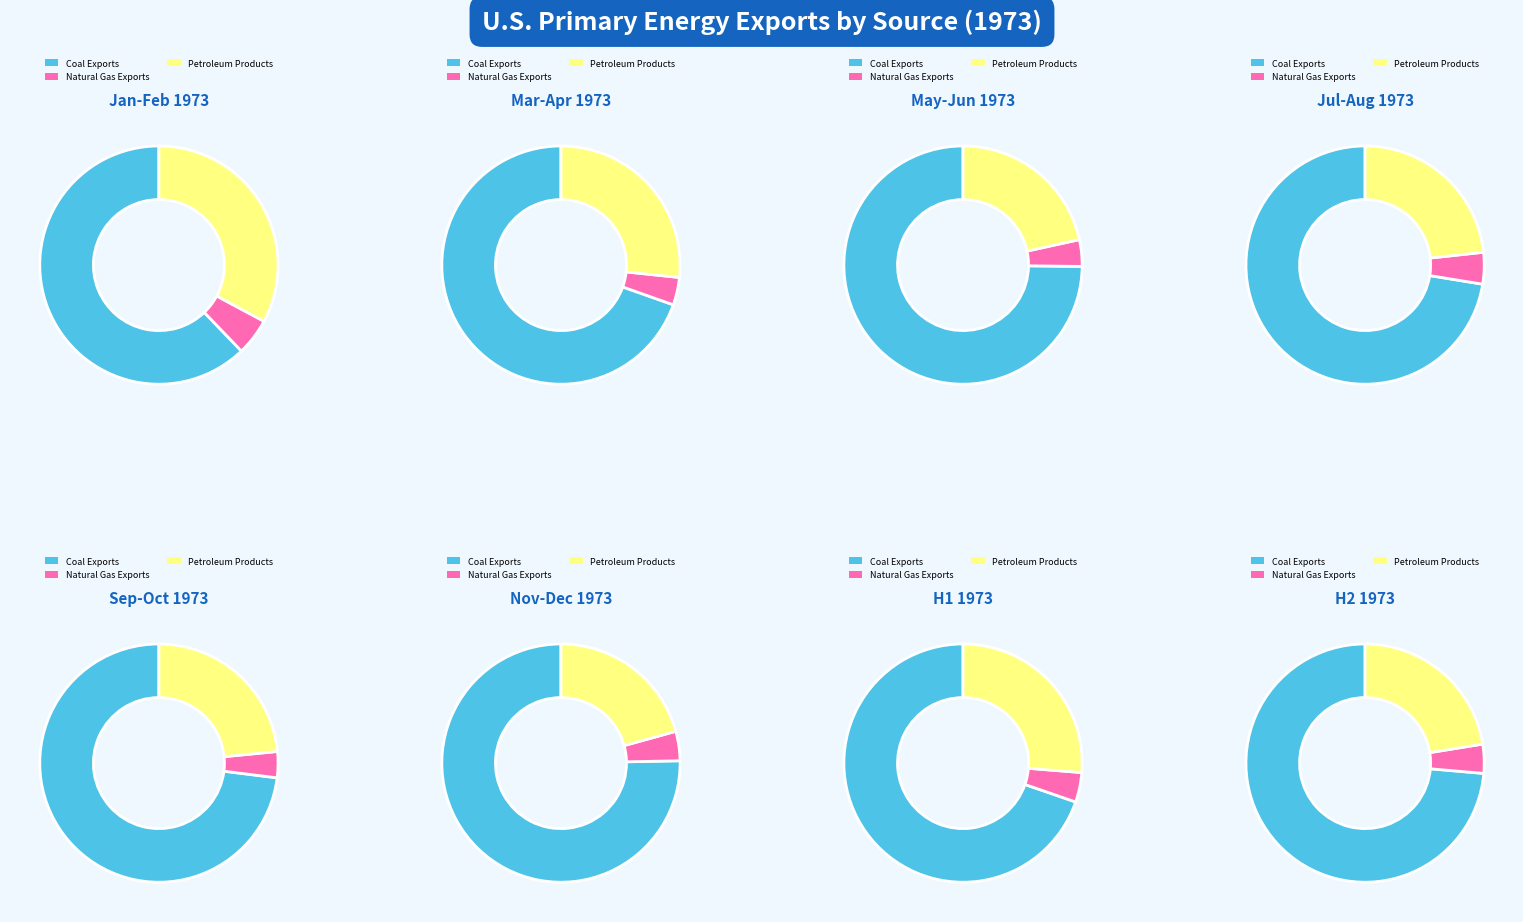

What is the total percentage of 1973-05 and 1973-06?

19.2%